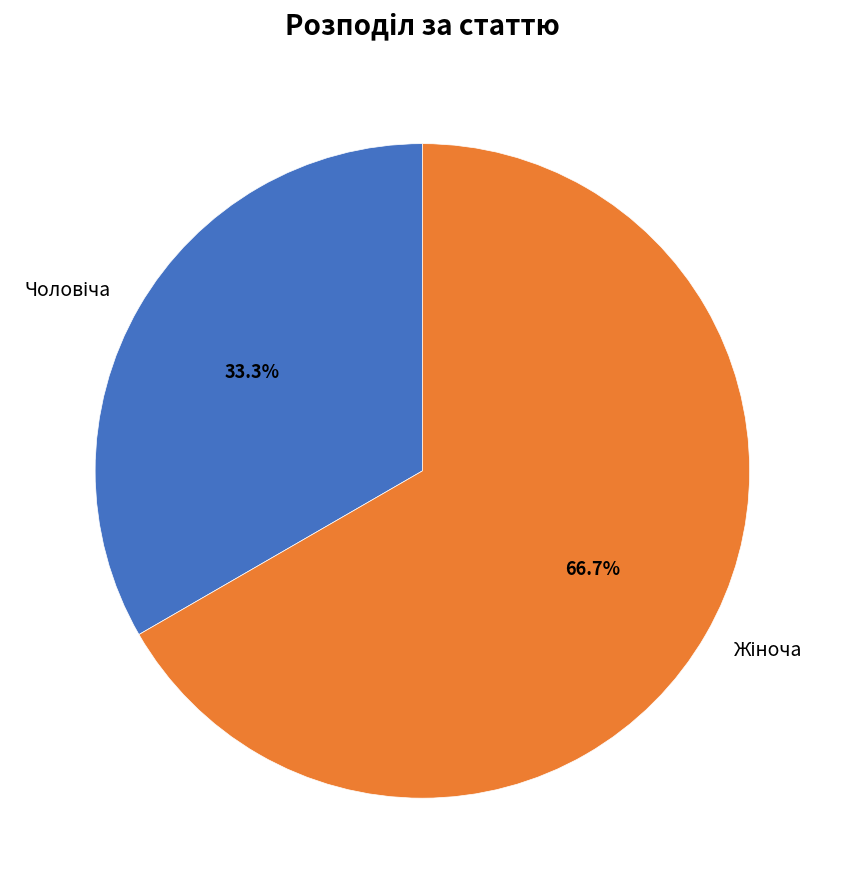

To the nearest percent, what is the average slice percentage?

50%